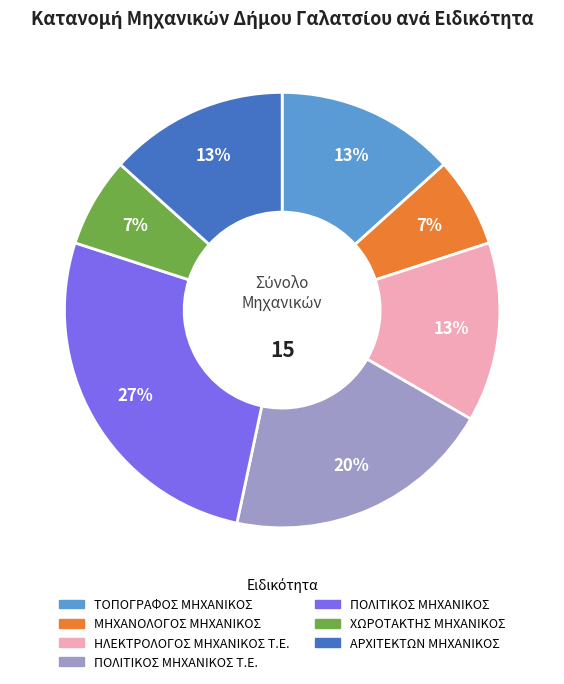

To the nearest percent, what is the average slice percentage?

14%